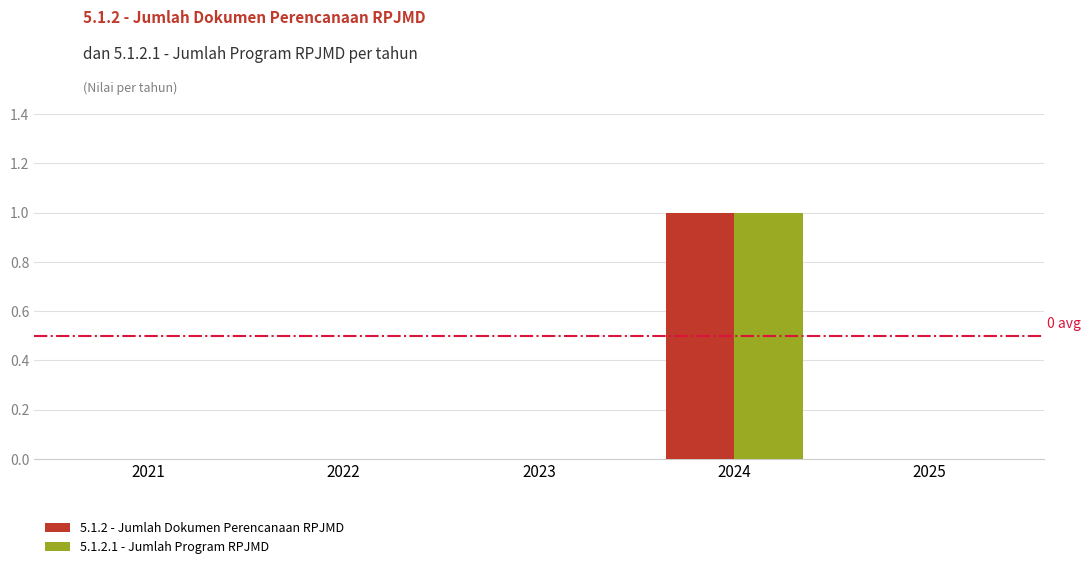

How many groups of bars are there?

5